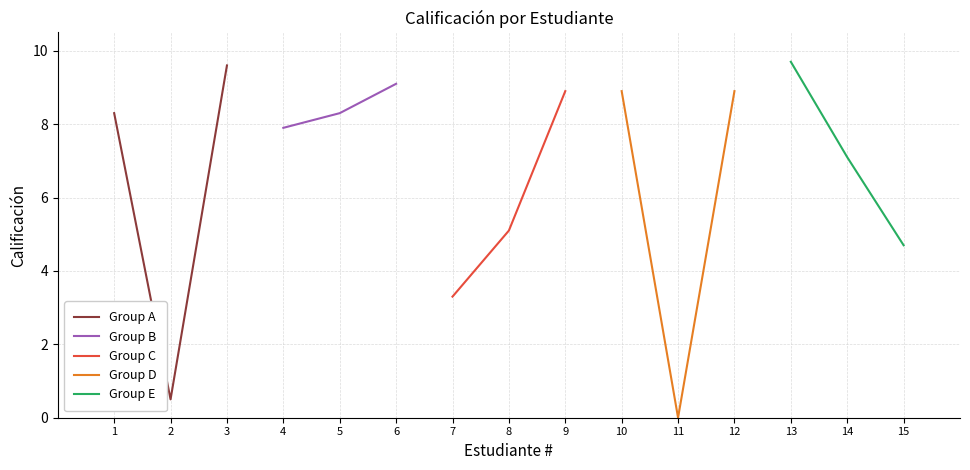

List the series in order of their peak value, lowest first.

Group C, Group D, Group B, Group A, Group E